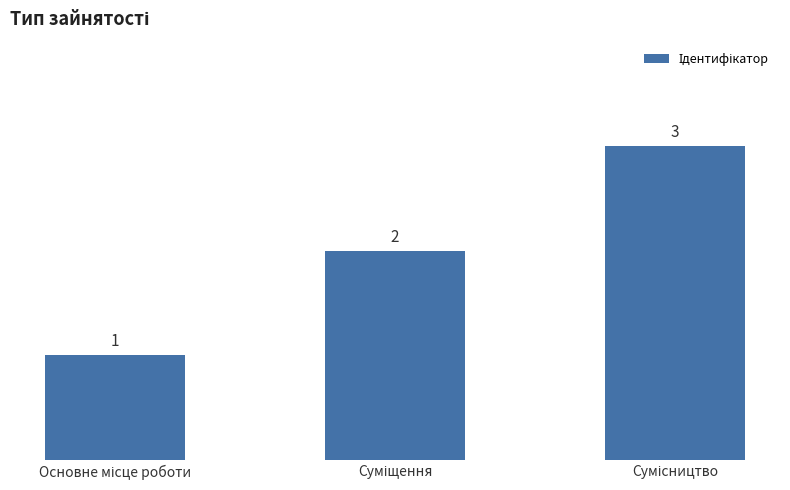

How many categories are shown in the chart?

3